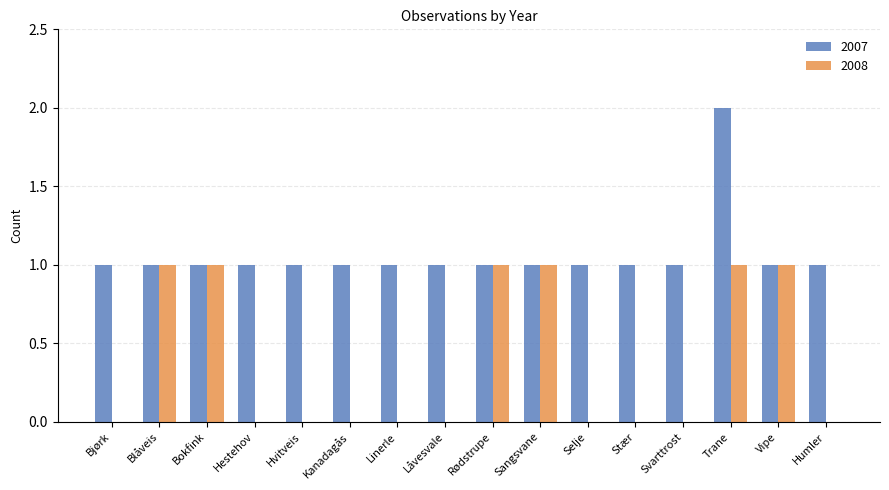

Count the number of data series in this chart.

2